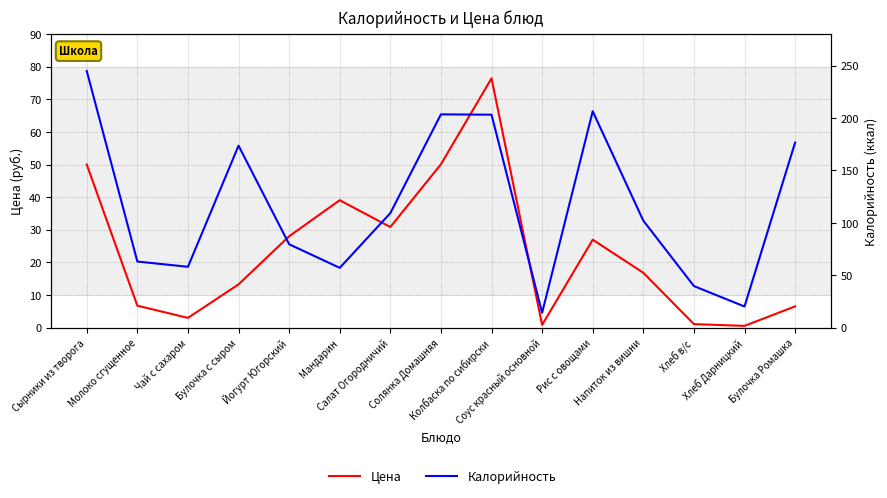

What is the difference between the Калорийность values at Солянка Домашняя and Булочка с сыром?

29.9